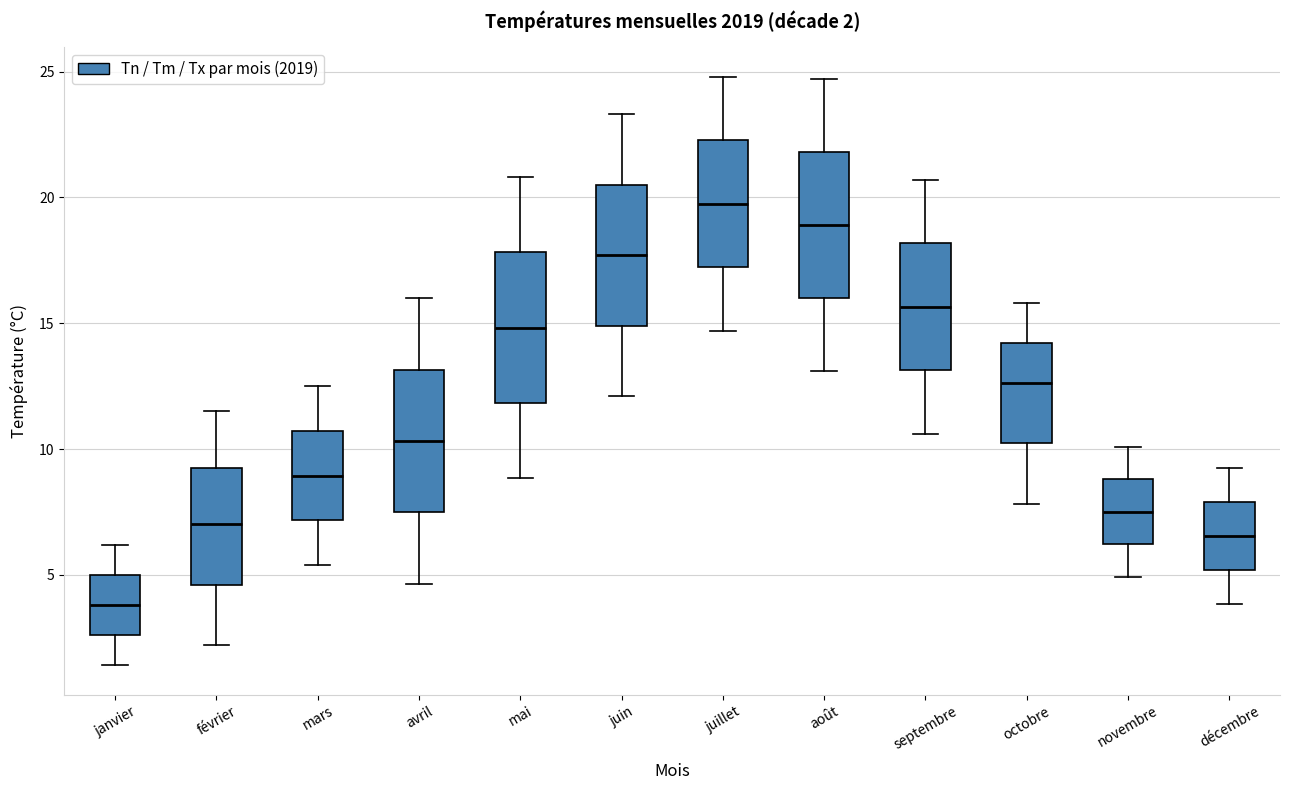

Which box has the lowest median line?

janvier